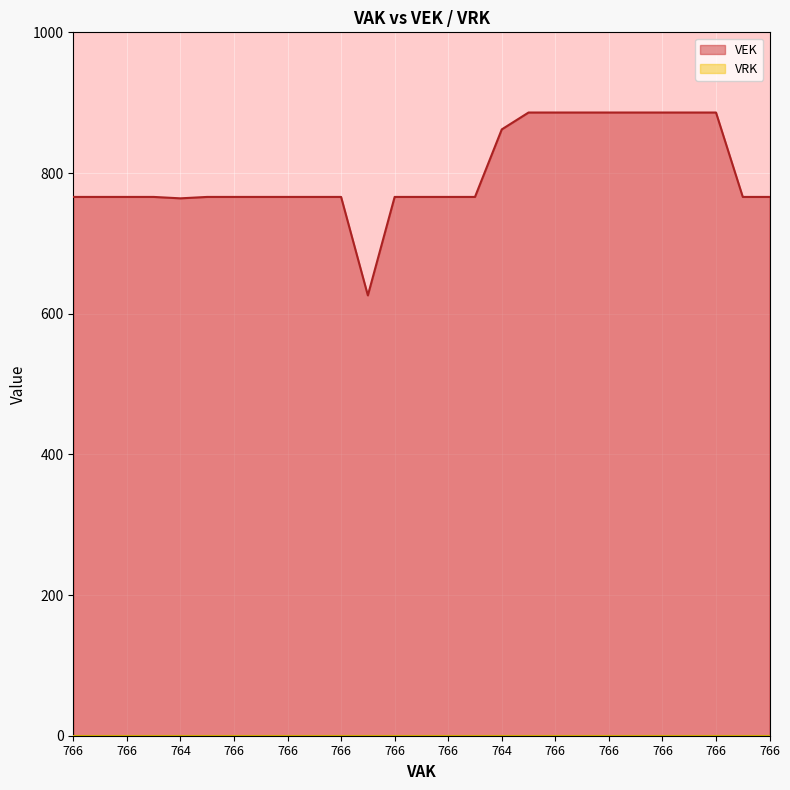

True or false: there are more than 1 points higher than both neighbors.

False